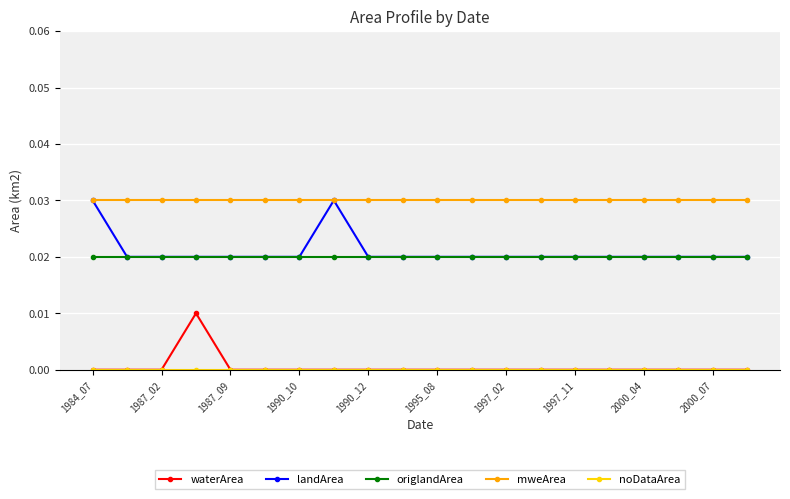

Which series has the largest total across all categories?

mweArea